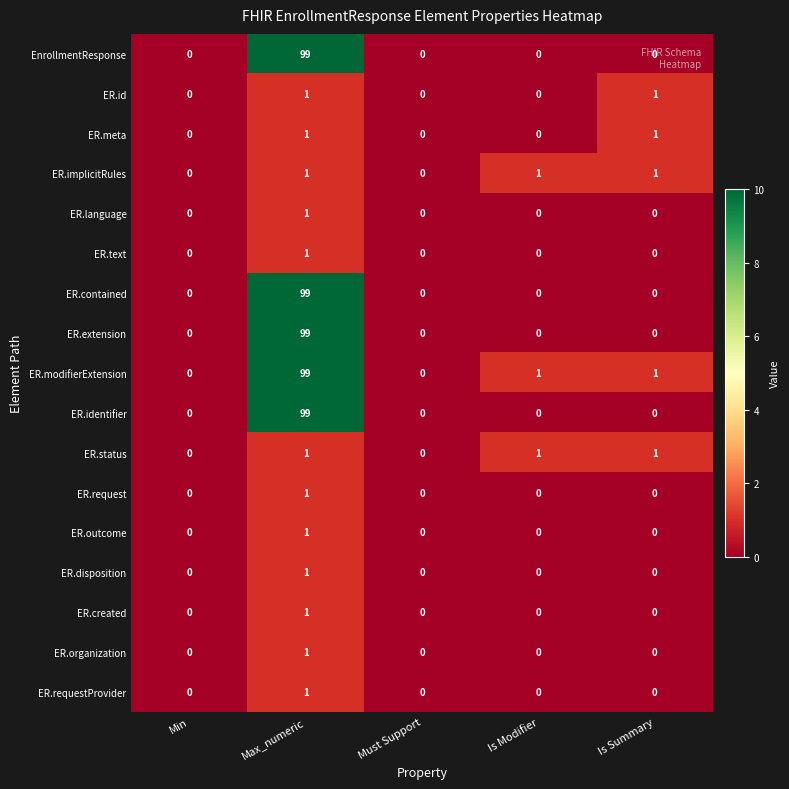

What is the difference between the ER.identifier values at Is Summary and Max_numeric?

99